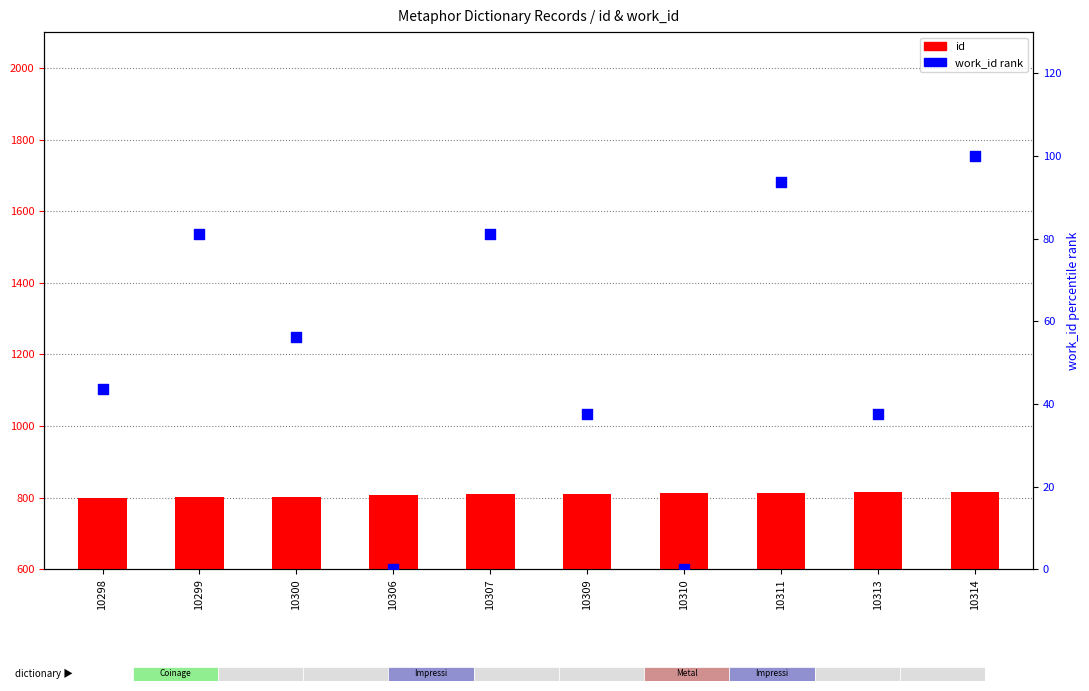

Which series reaches the maximum Y coordinate?

id